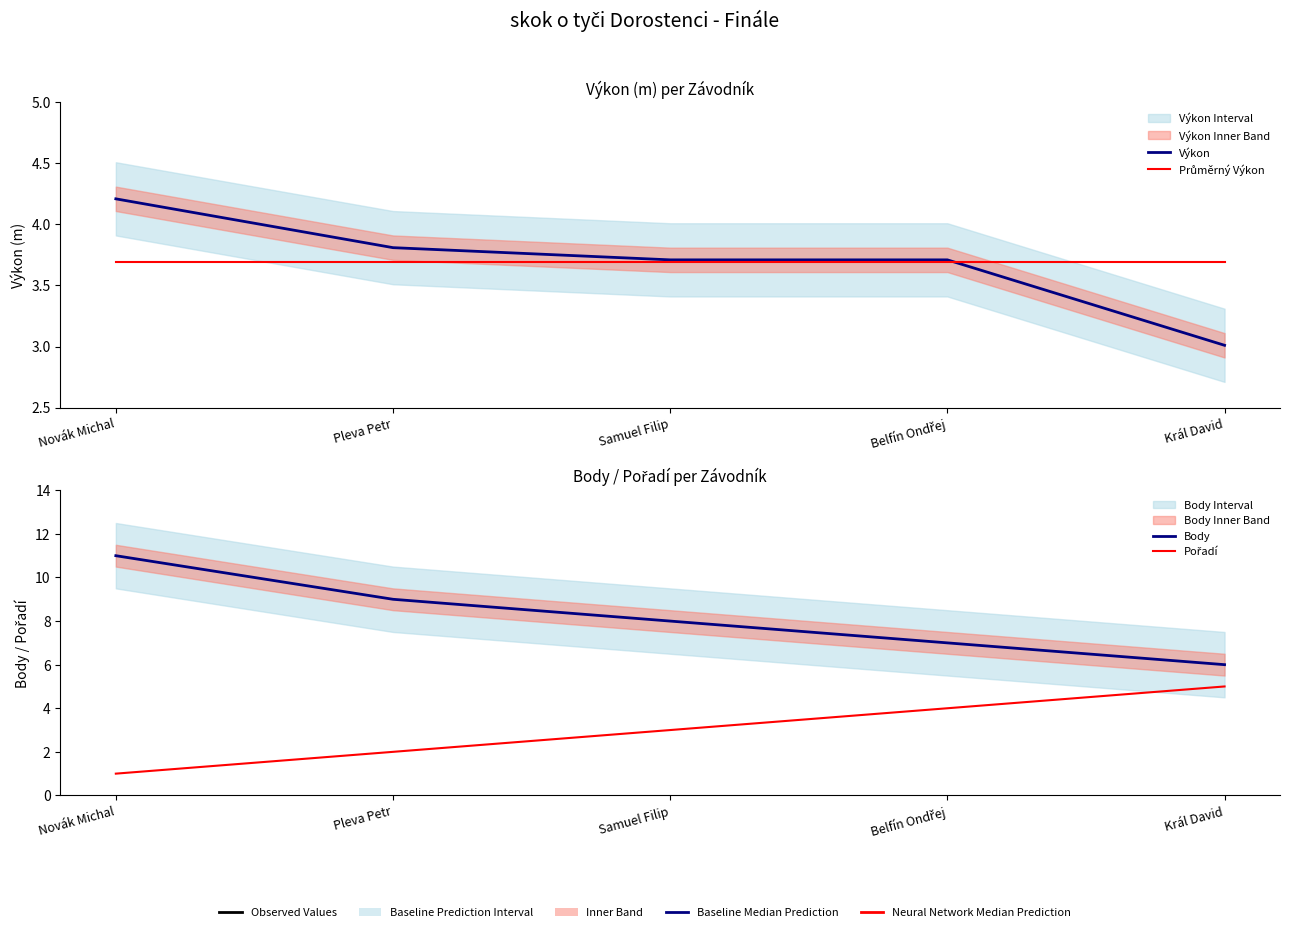

At which category is the sum across all series the highest?

Novák Michal